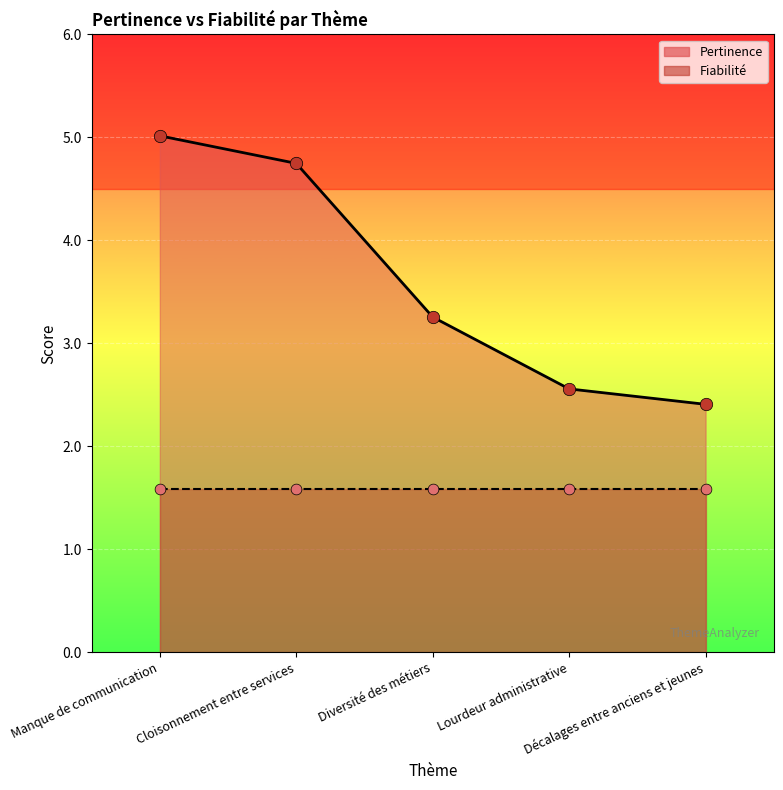

Which has a higher value, Lourdeur administrative or Cloisonnement entre services?

Cloisonnement entre services